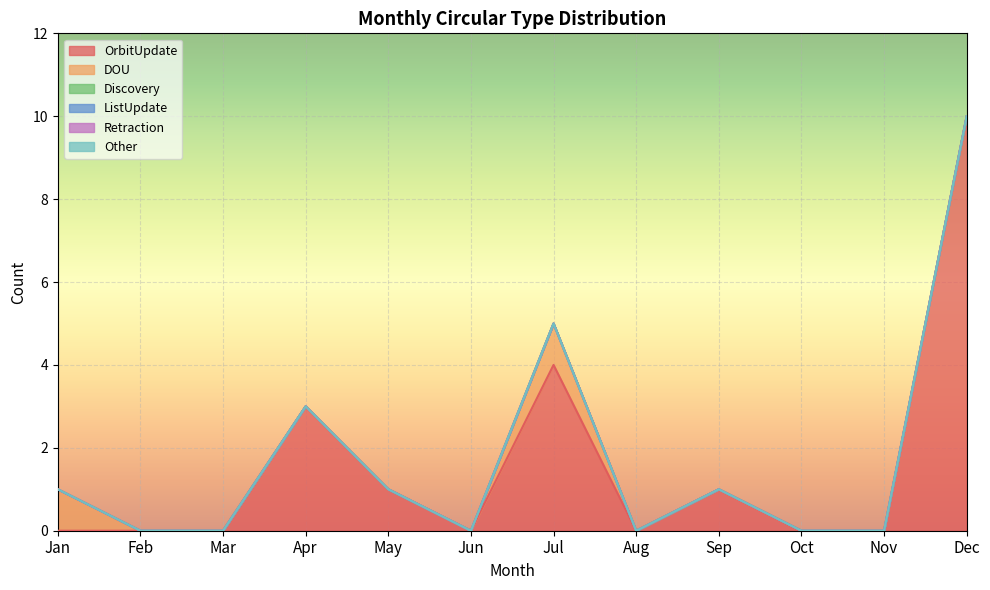

What is the difference between the highest and lowest values at Sep?

1